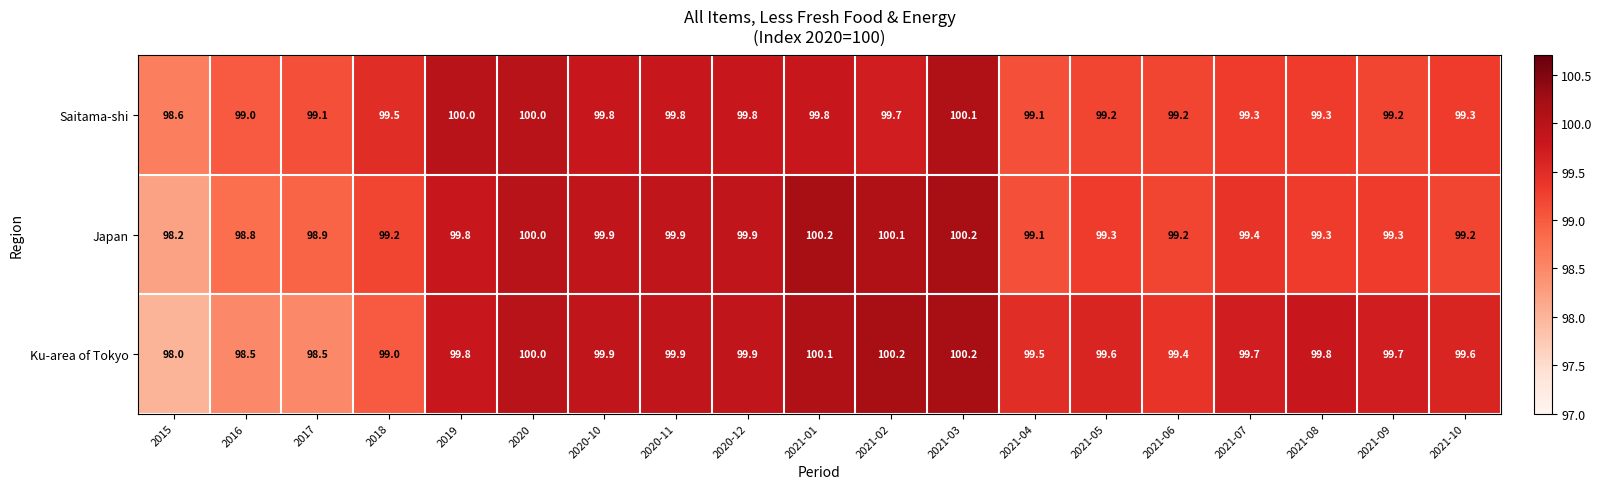

What is the total value across all series at 2017?

296.5